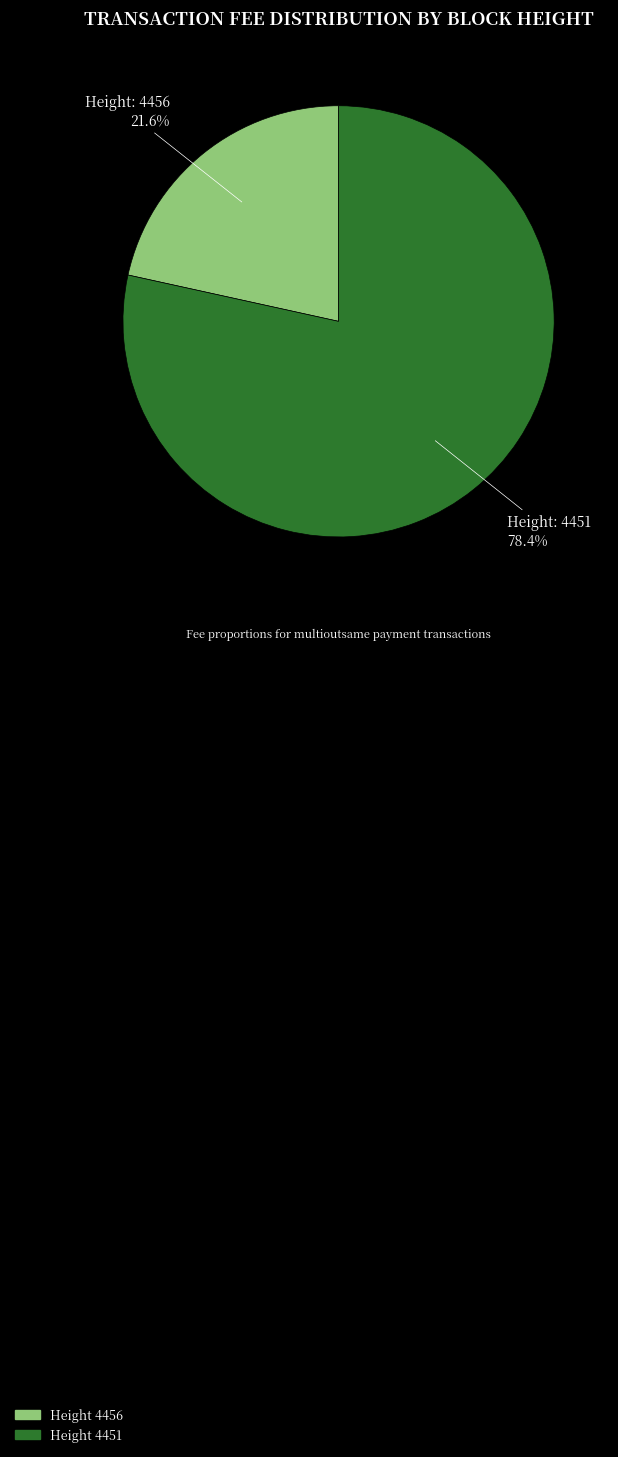

Does any single category account for the majority?

Yes